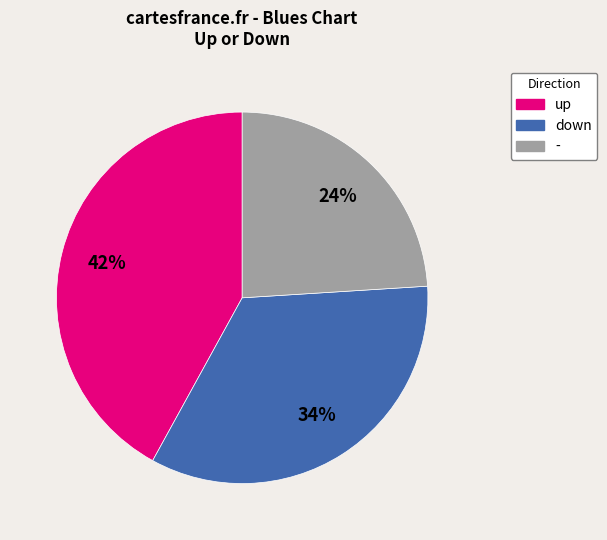

Rank the categories by value from lowest to highest.

-, down, up